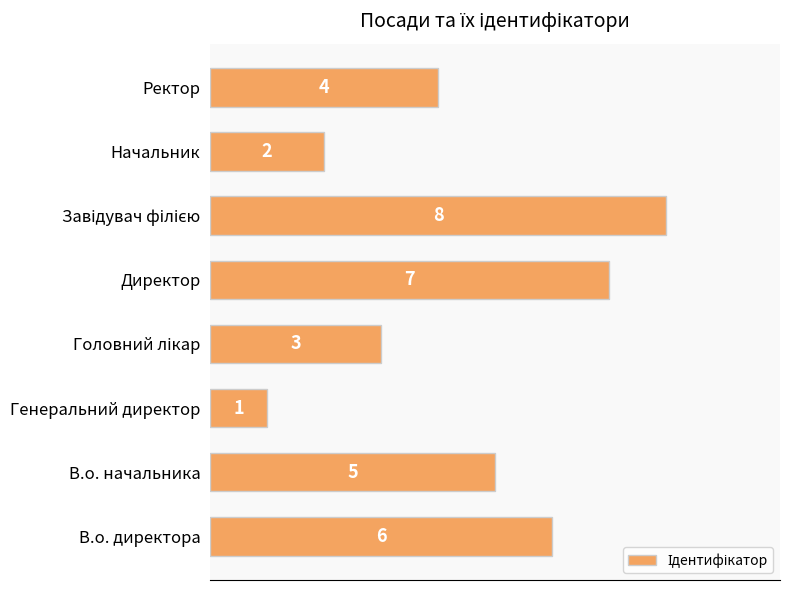

Is it true that the value at В.о. директора is 6?

True